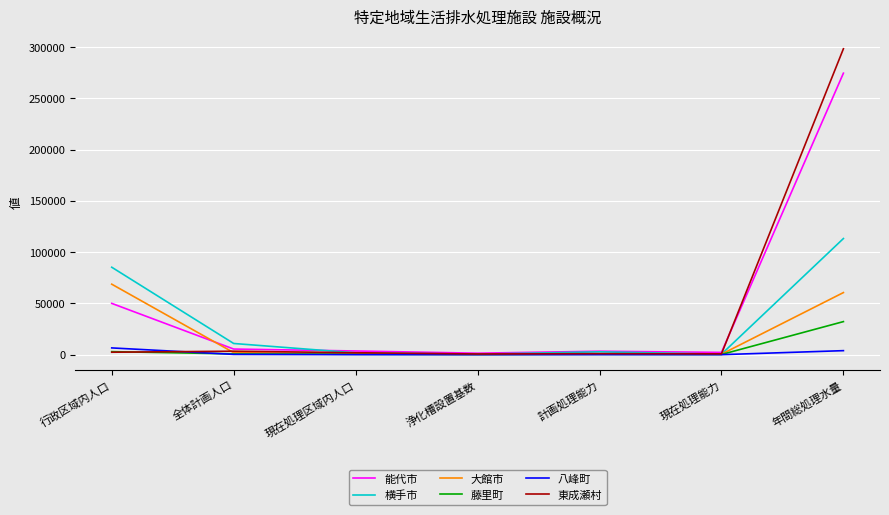

Is the value of 八峰町 at 全体計画人口 greater than the value of 横手市 at 行政区域内人口?

No